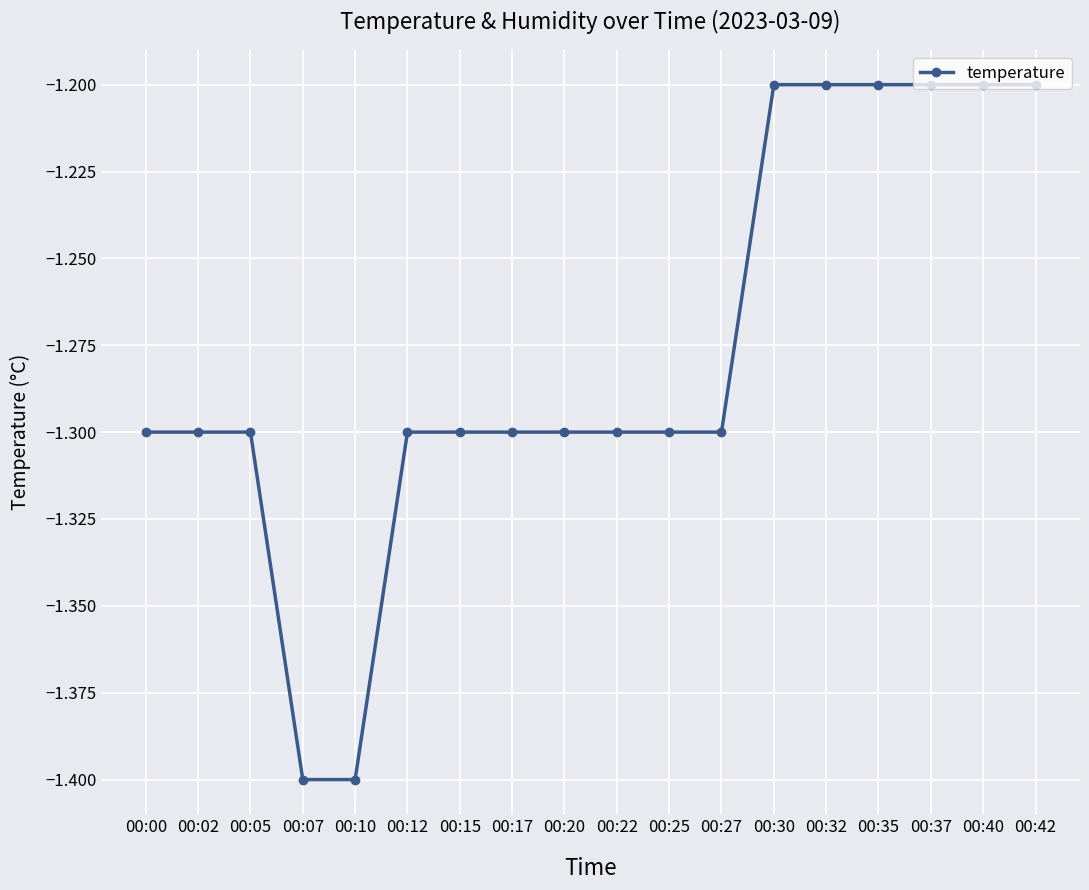

Reading right to left, list all the values displayed in this chart.

-1.2	-1.2	-1.2	-1.2	-1.2	-1.2	-1.3	-1.3	-1.3	-1.3	-1.3	-1.3	-1.3	-1.4	-1.4	-1.3	-1.3	-1.3